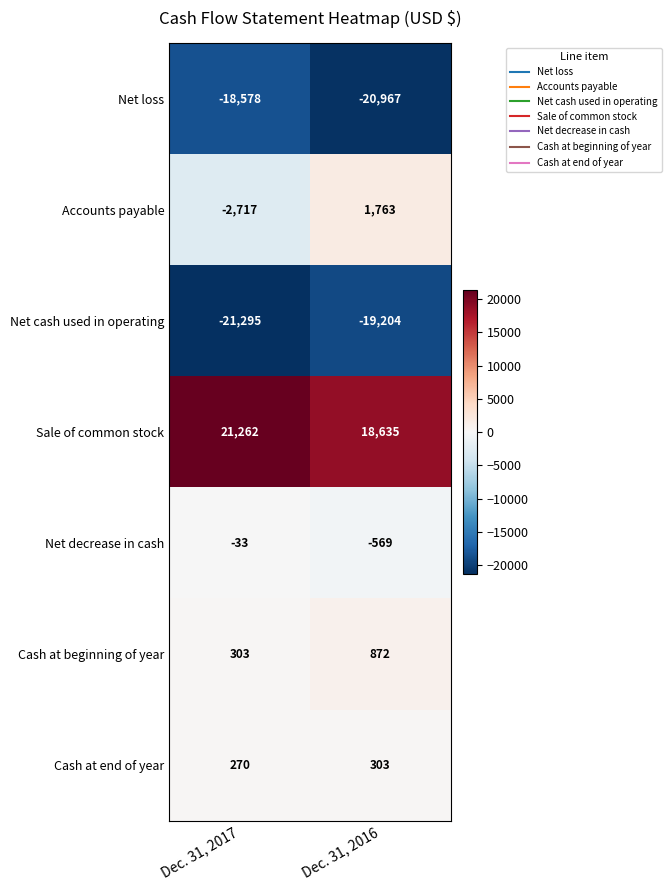

Which series has the largest total across all categories?

Sale of common stock